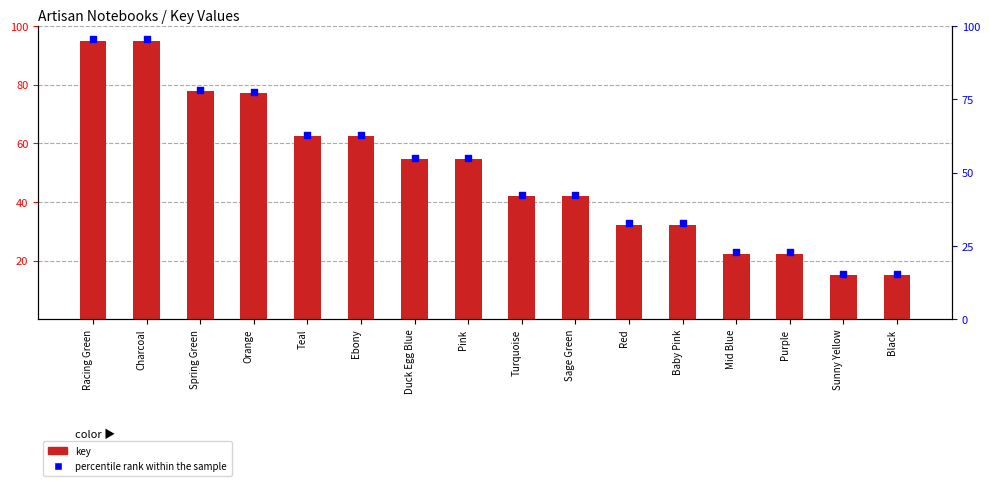

Which series has the largest total across all categories?

percentile rank within the sample